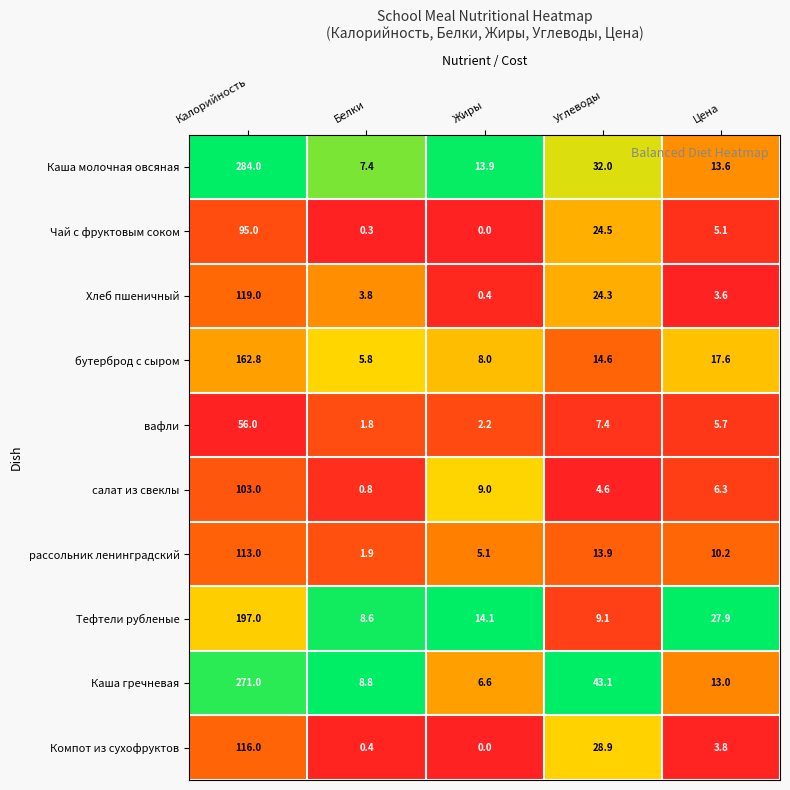

What is the difference between the highest and lowest values at Цена?

24.3